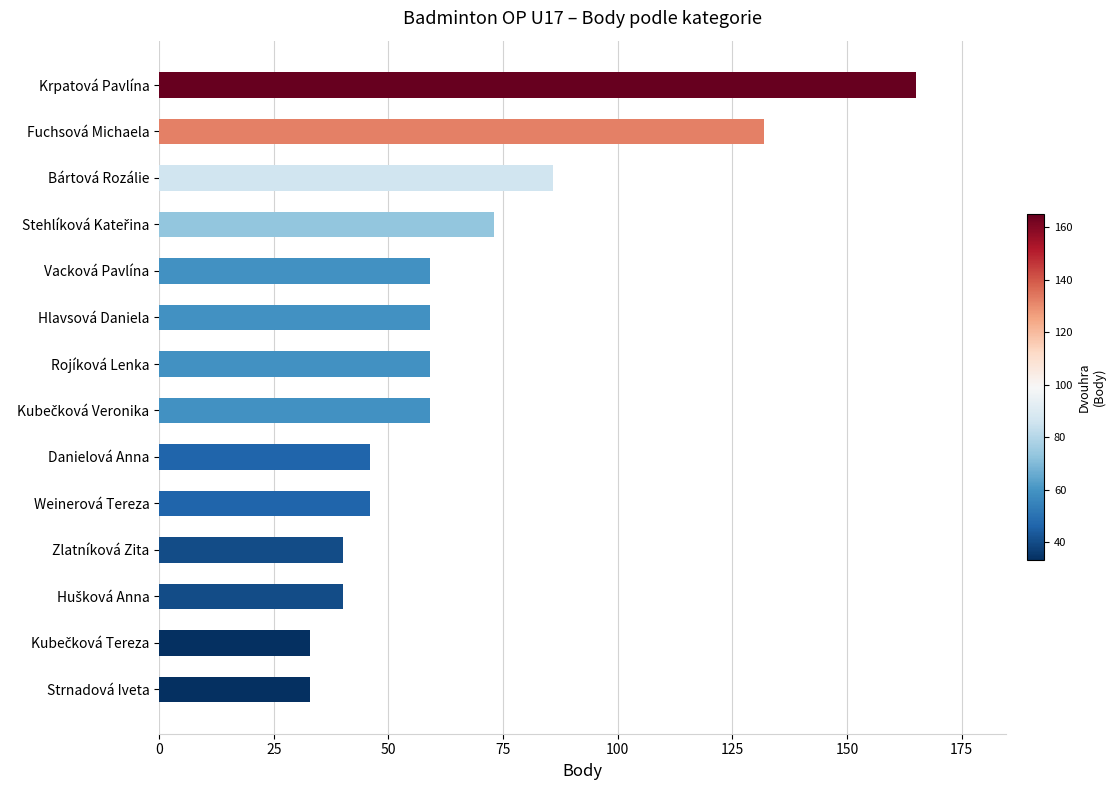

What is the difference between the maximum and minimum values?

132